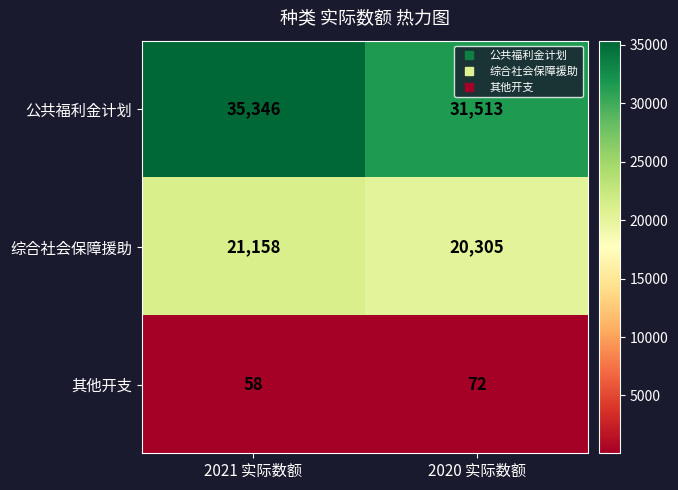

Which label corresponds to the smallest value in the chart?

2021 实际数额